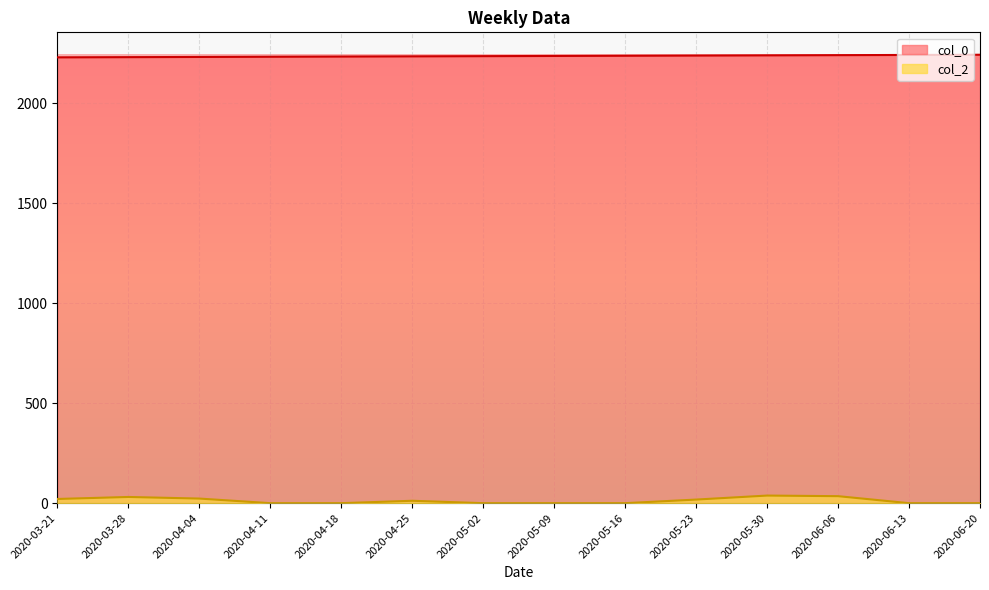

Between 2020-03-21 and 2020-04-25, which is larger?

2020-04-25